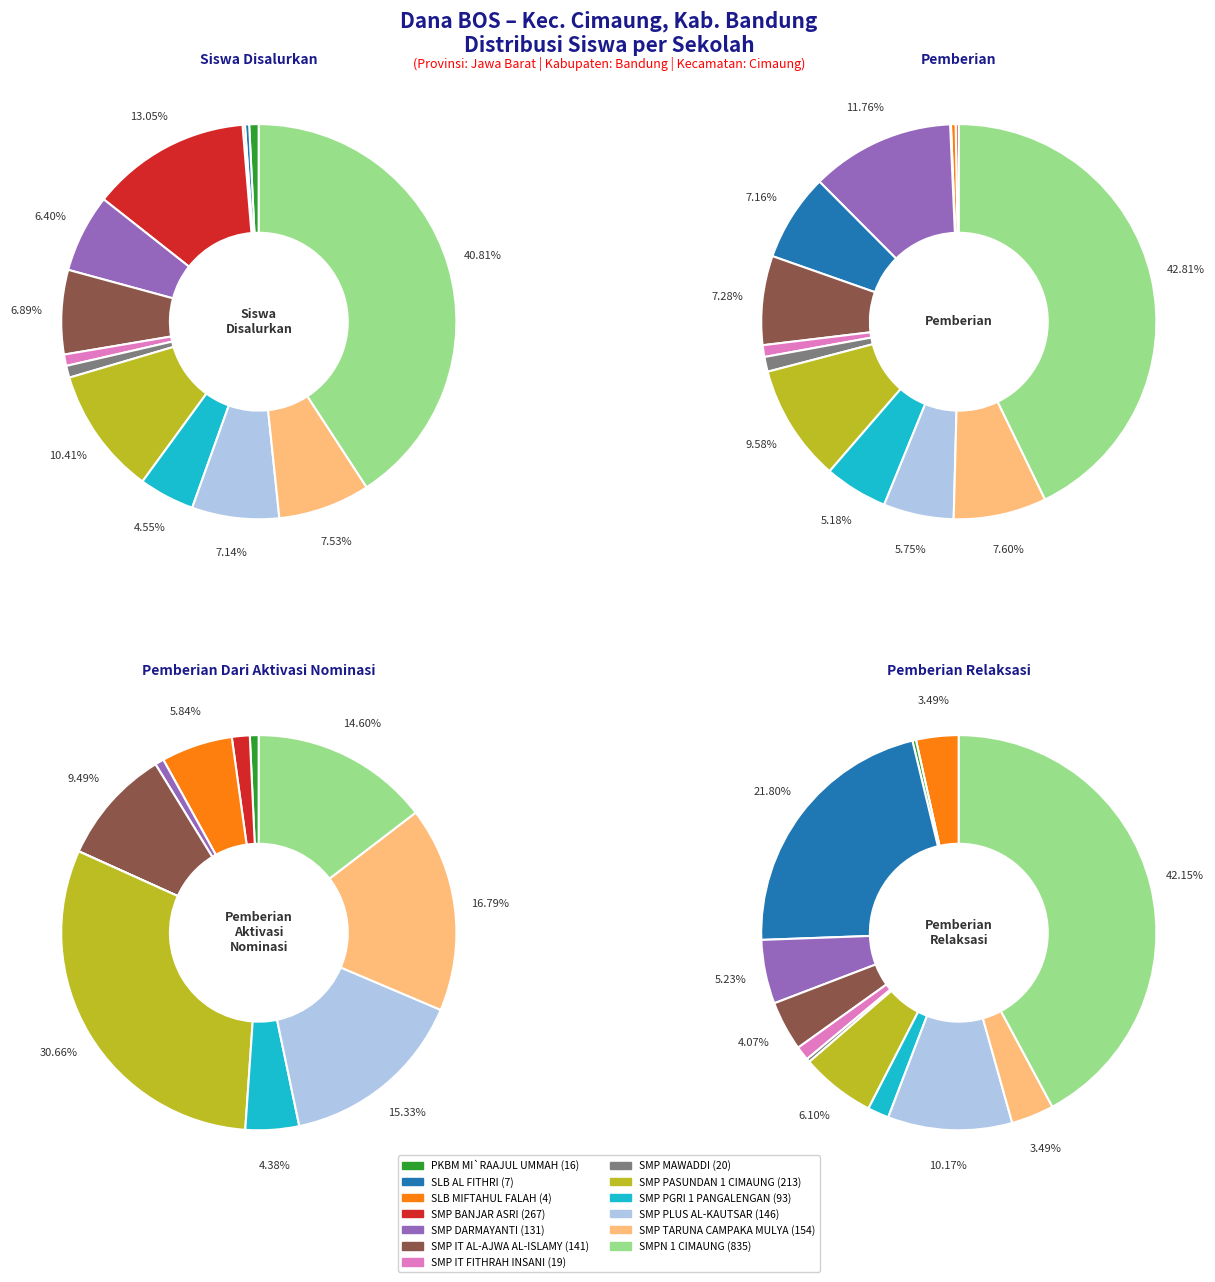

How many slices are in this pie chart?

13